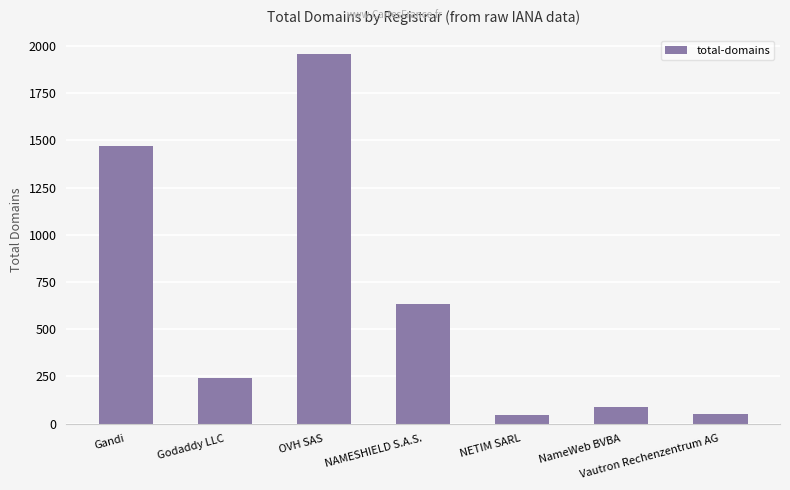

What is the sum of all values?

4487